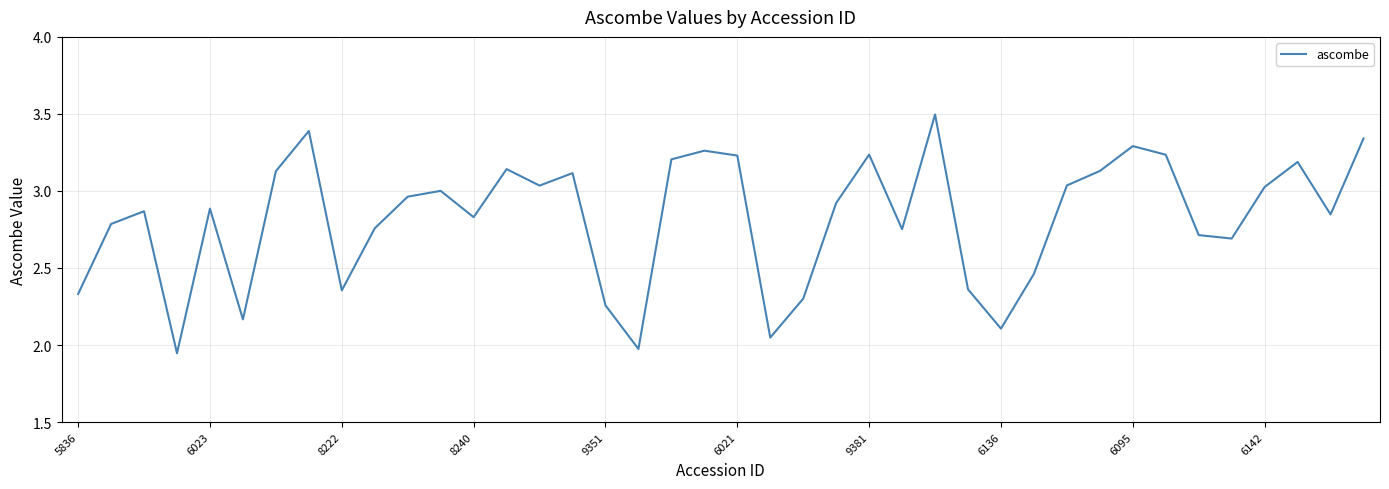

What is the greatest value displayed?

3.5